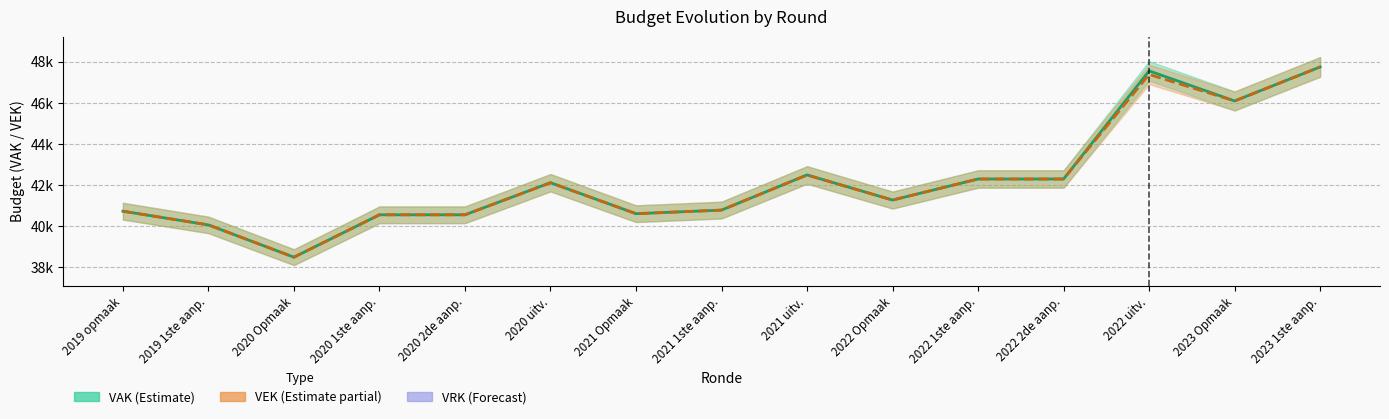

What is the average value of the VAK series?

42242